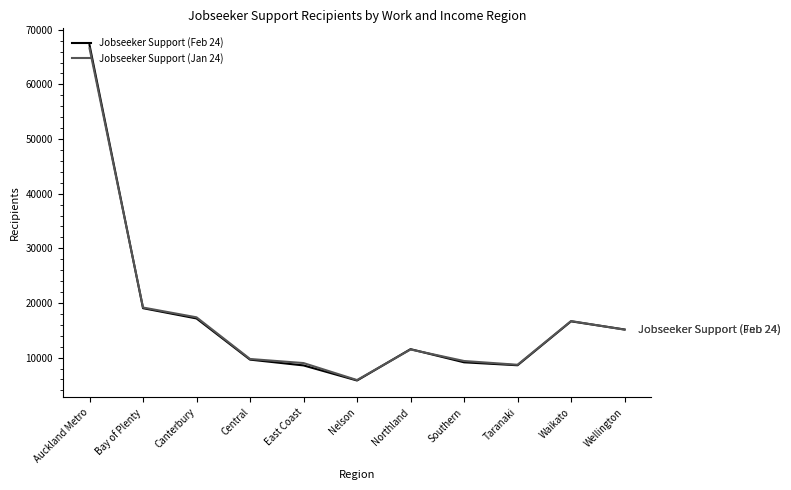

Which series has the widest spread of values?

Jobseeker Support (Feb 24)